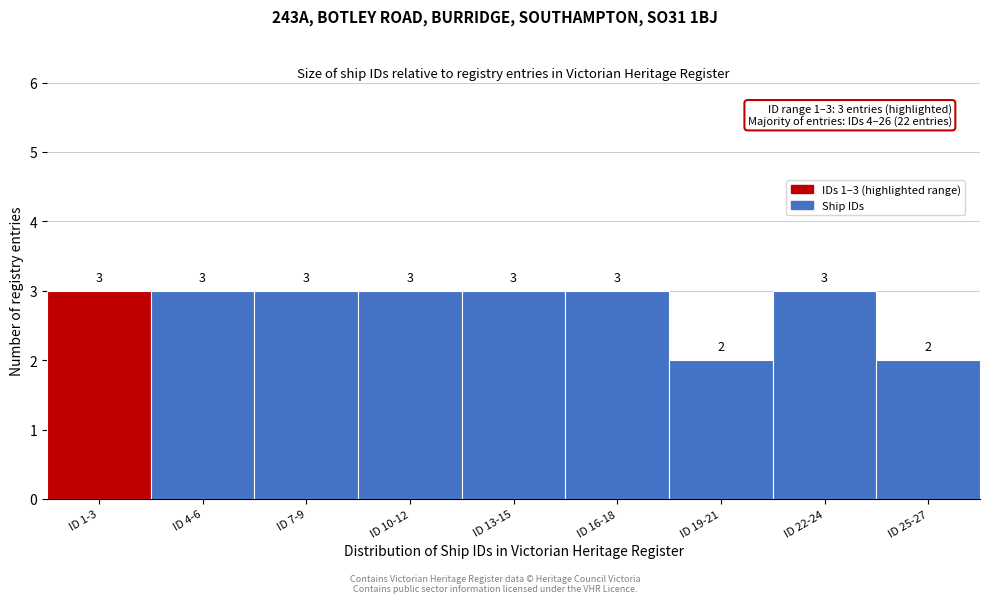

Reading left to right, extract all data points from this chart.

ID 1-3=3	ID 4-6=3	ID 7-9=3	ID 10-12=3	ID 13-15=3	ID 16-18=3	ID 19-21=2	ID 22-24=3	ID 25-27=2